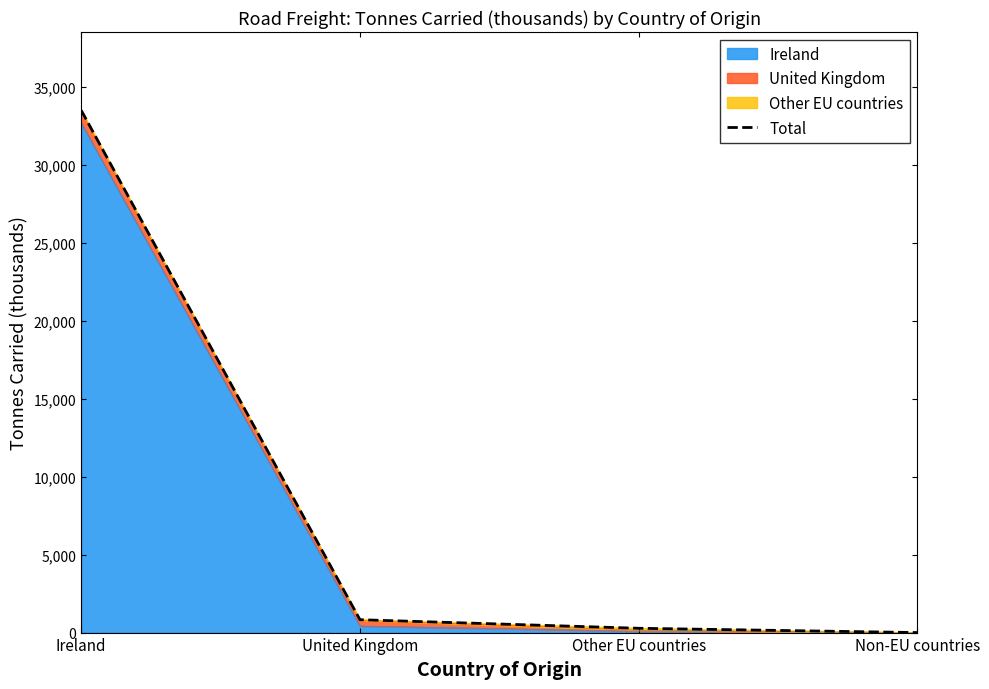

Which category has the highest value across all series?

Ireland